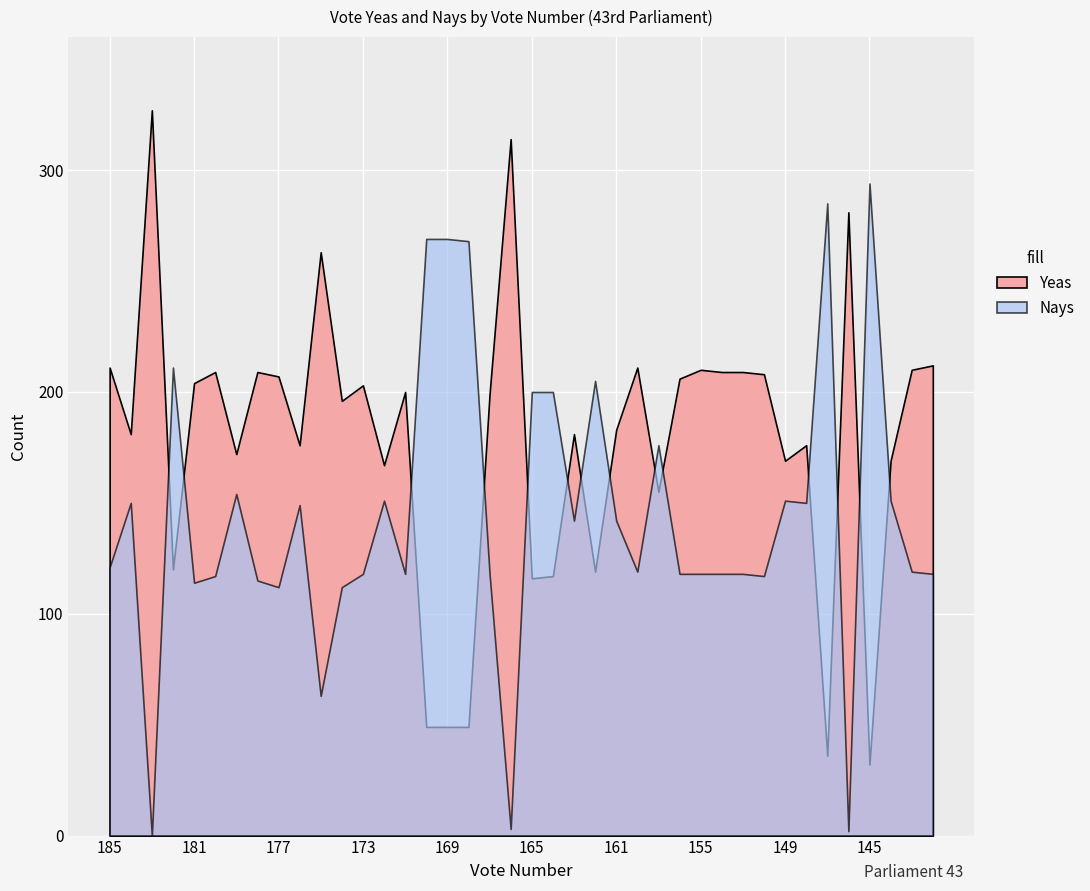

What is the difference between the Nays values at 144 and 170?

118